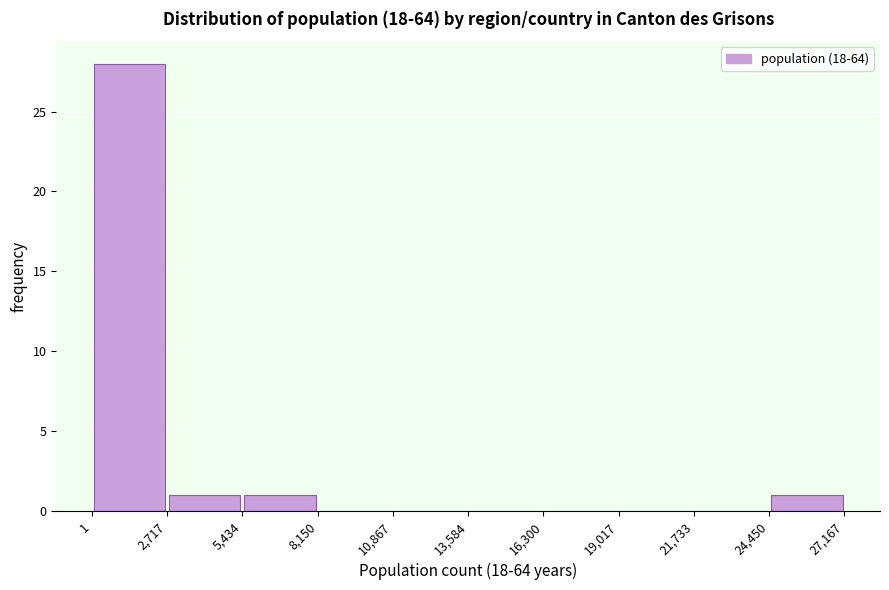

How tall is the bar that spans 2,717 to 5,434 on the x-axis? The values are not printed on the chart, so give them approximately, as read against the axis.

1